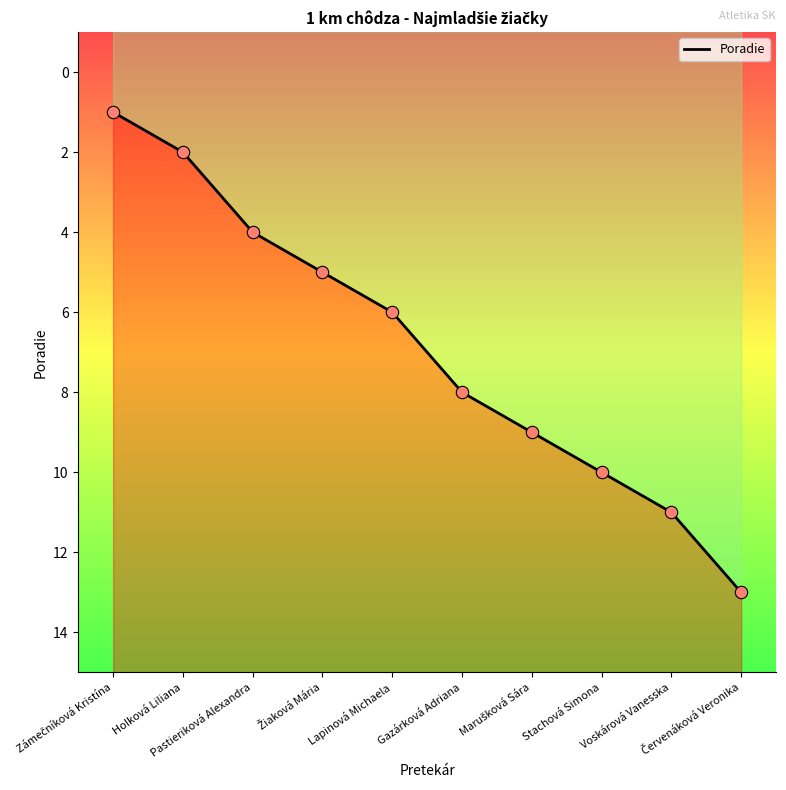

What is the ratio of the value at Stachová Simona to the value at Holková Liliana?

5.0